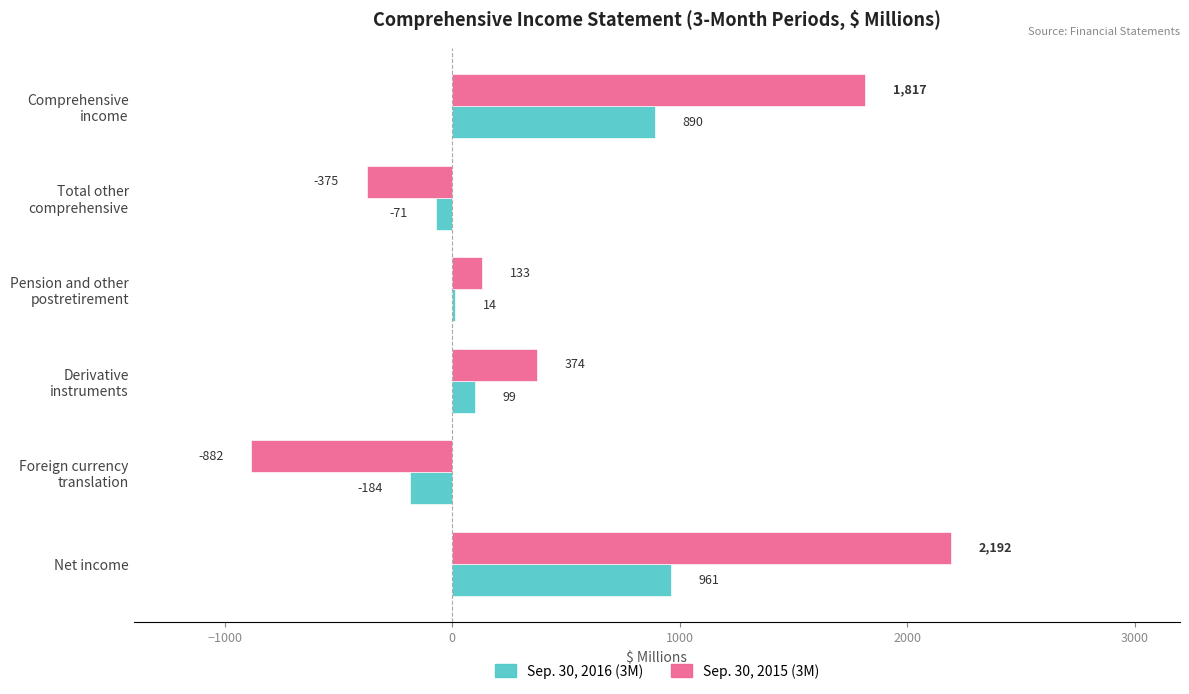

Which category has the highest value in the Sep. 30, 2015 (3M) series?

Net income